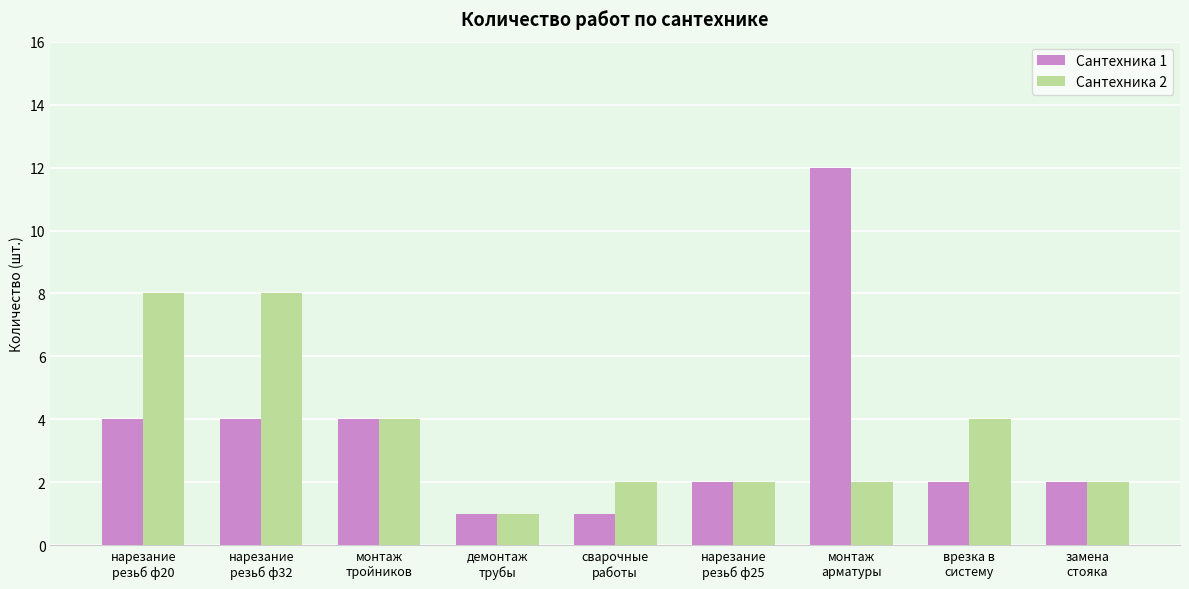

Are the bars grouped side by side (vs. stacked)?

Yes